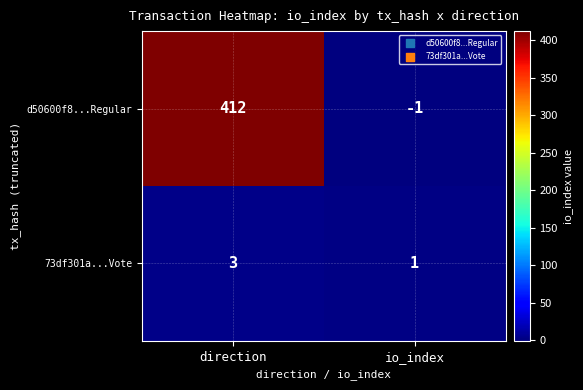

Where is d50600f8...Regular nearest to the value 205?

io_index